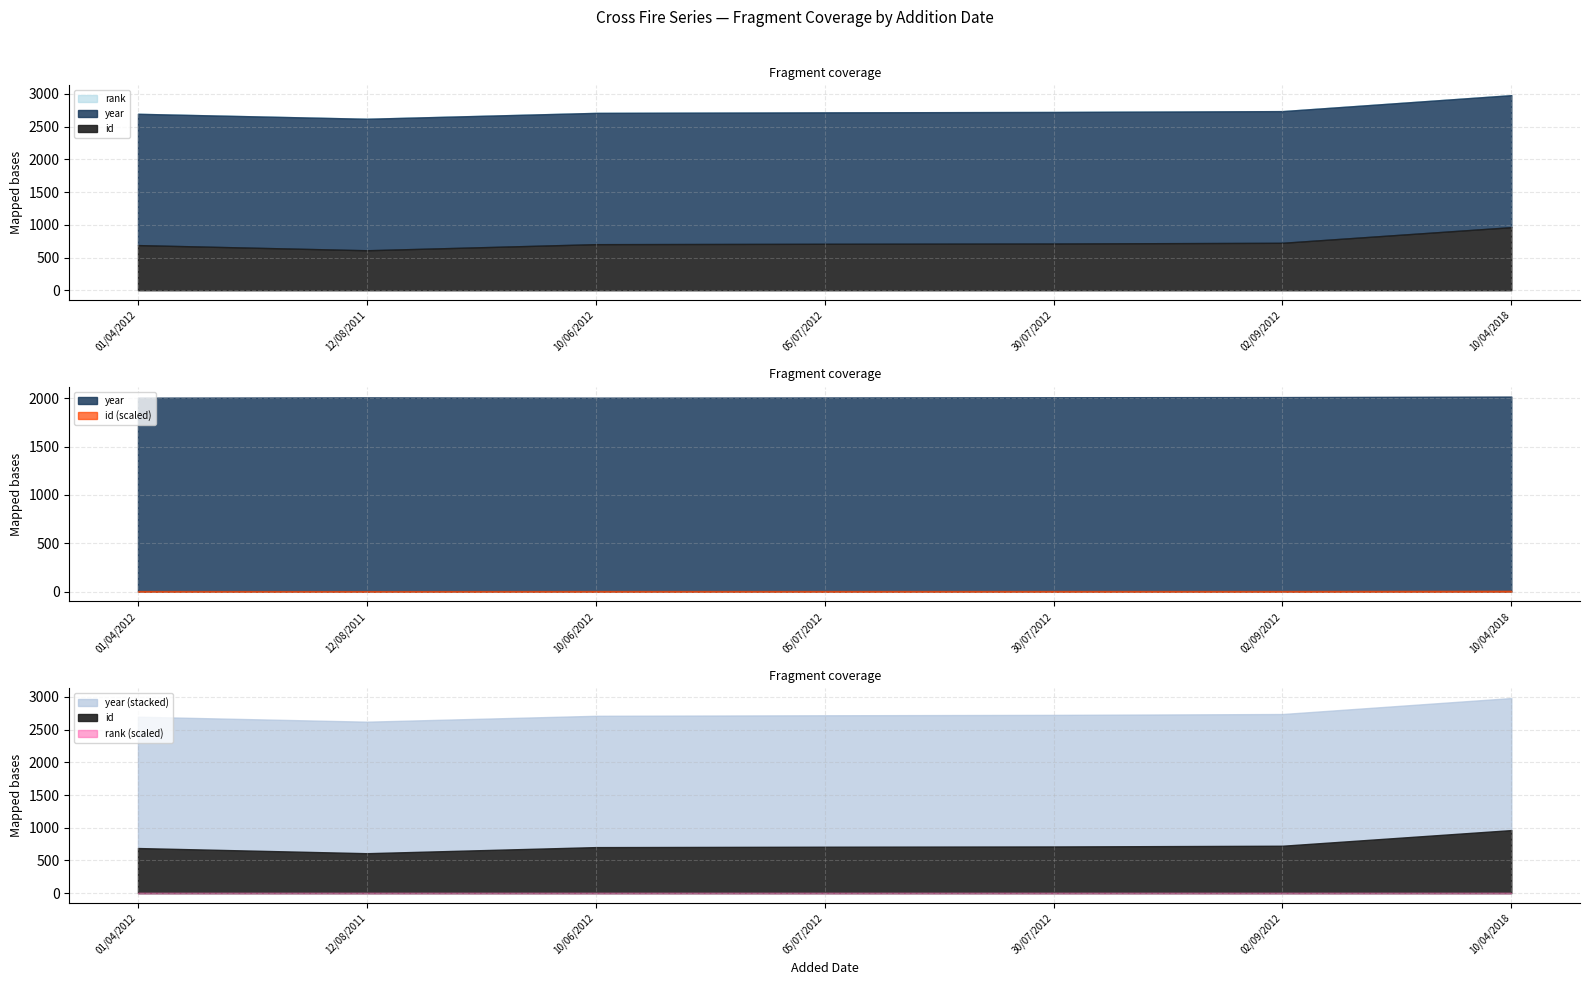

Rank the series at 05/07/2012 from highest to lowest value.

year, id, rank